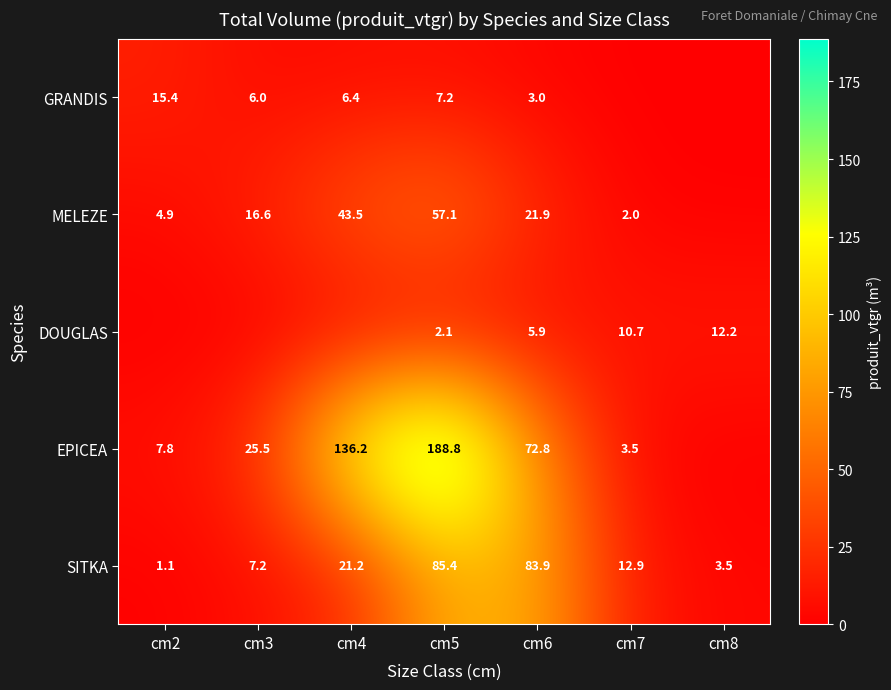

Is the value of EPICEA at cm3 greater than the value of MELEZE at cm4?

No